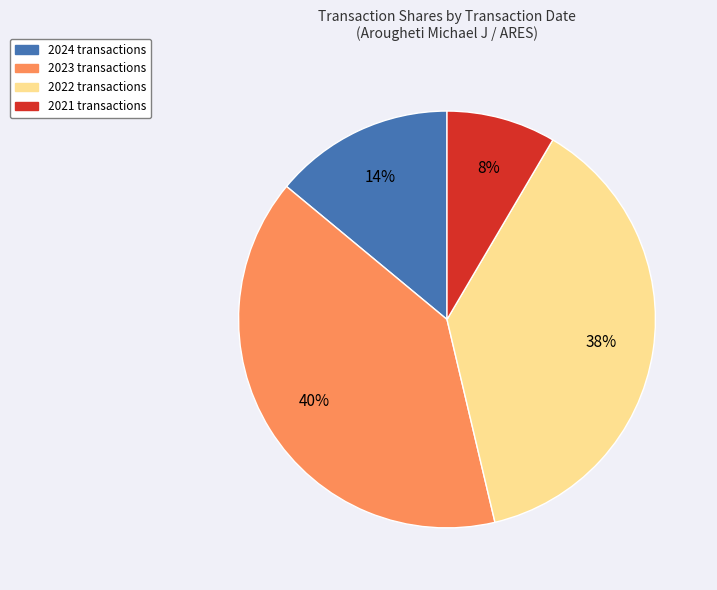

Is there any slice that represents more than half of the pie?

No